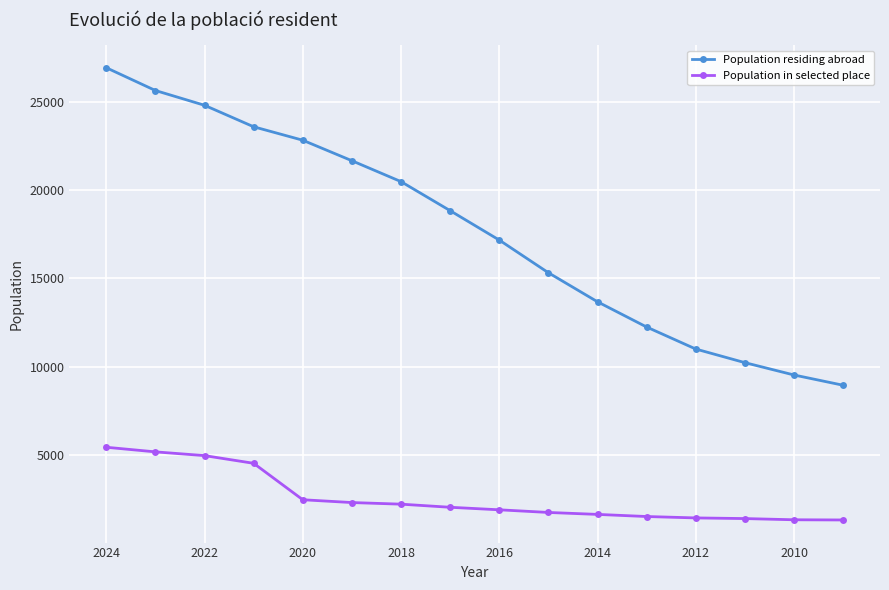

Which series has the largest total across all categories?

Population residing abroad